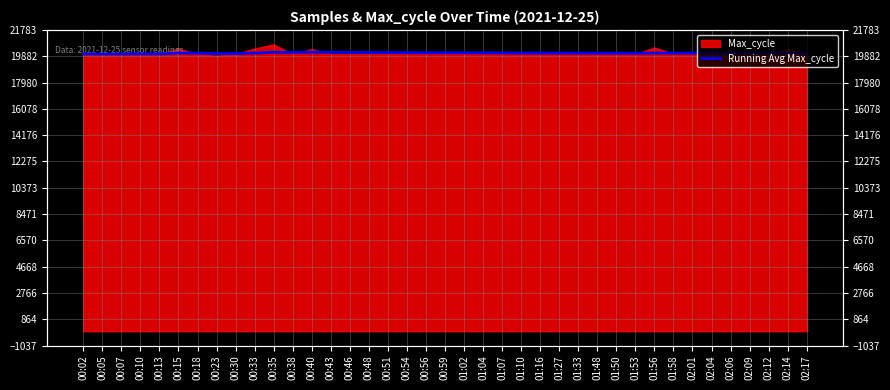

What is the label of the 29th point from the left?

01:50